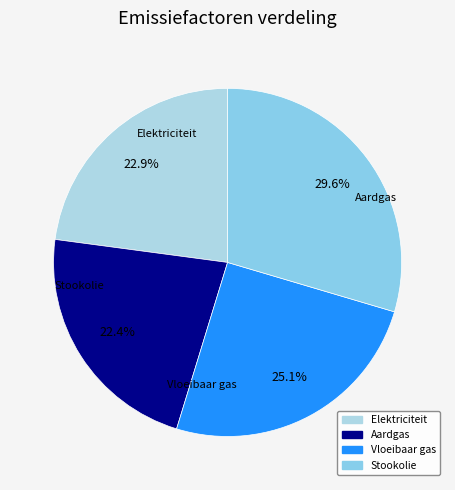

Do Aardgas and Vloeibaar gas together represent more than half of the pie?

No